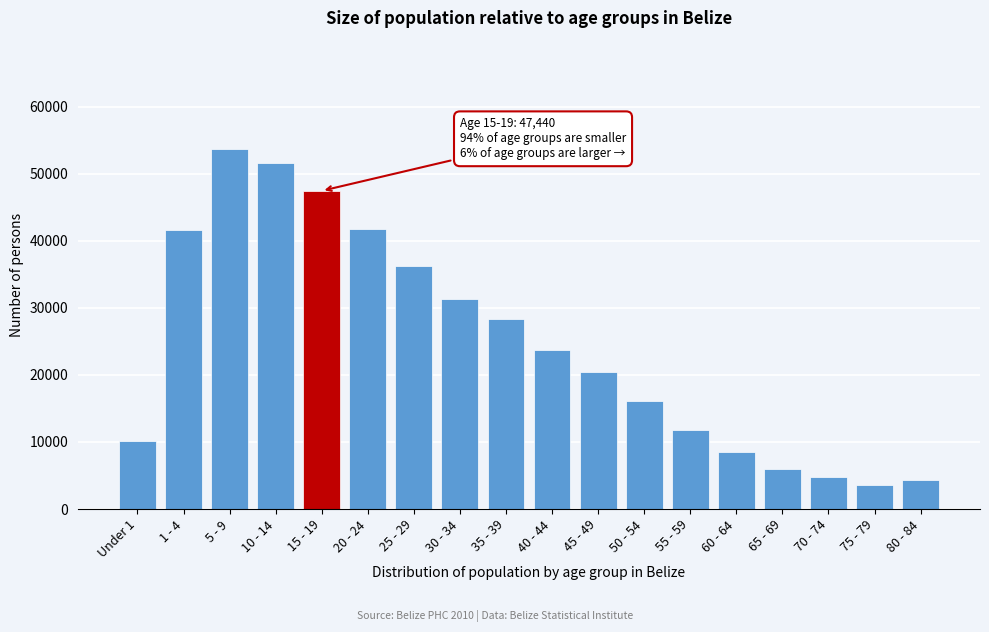

What is the change in value from 5 - 9 to 35 - 39?

-25403